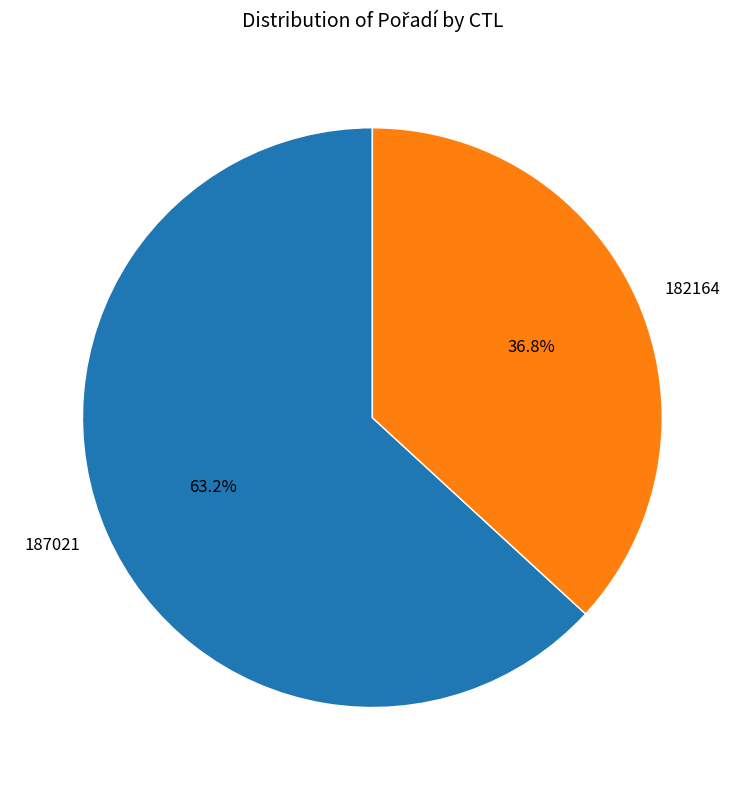

To the nearest percent, what is the average slice percentage?

50%